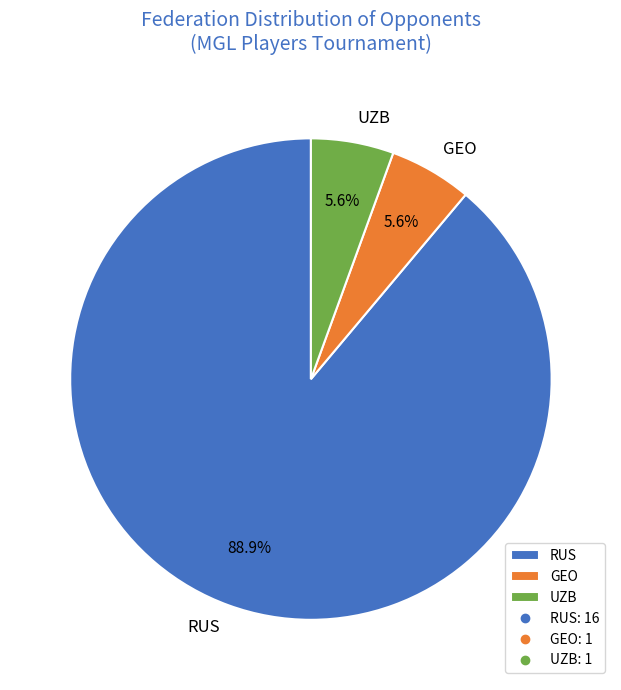

Combined, do RUS and UZB account for over 50%?

Yes